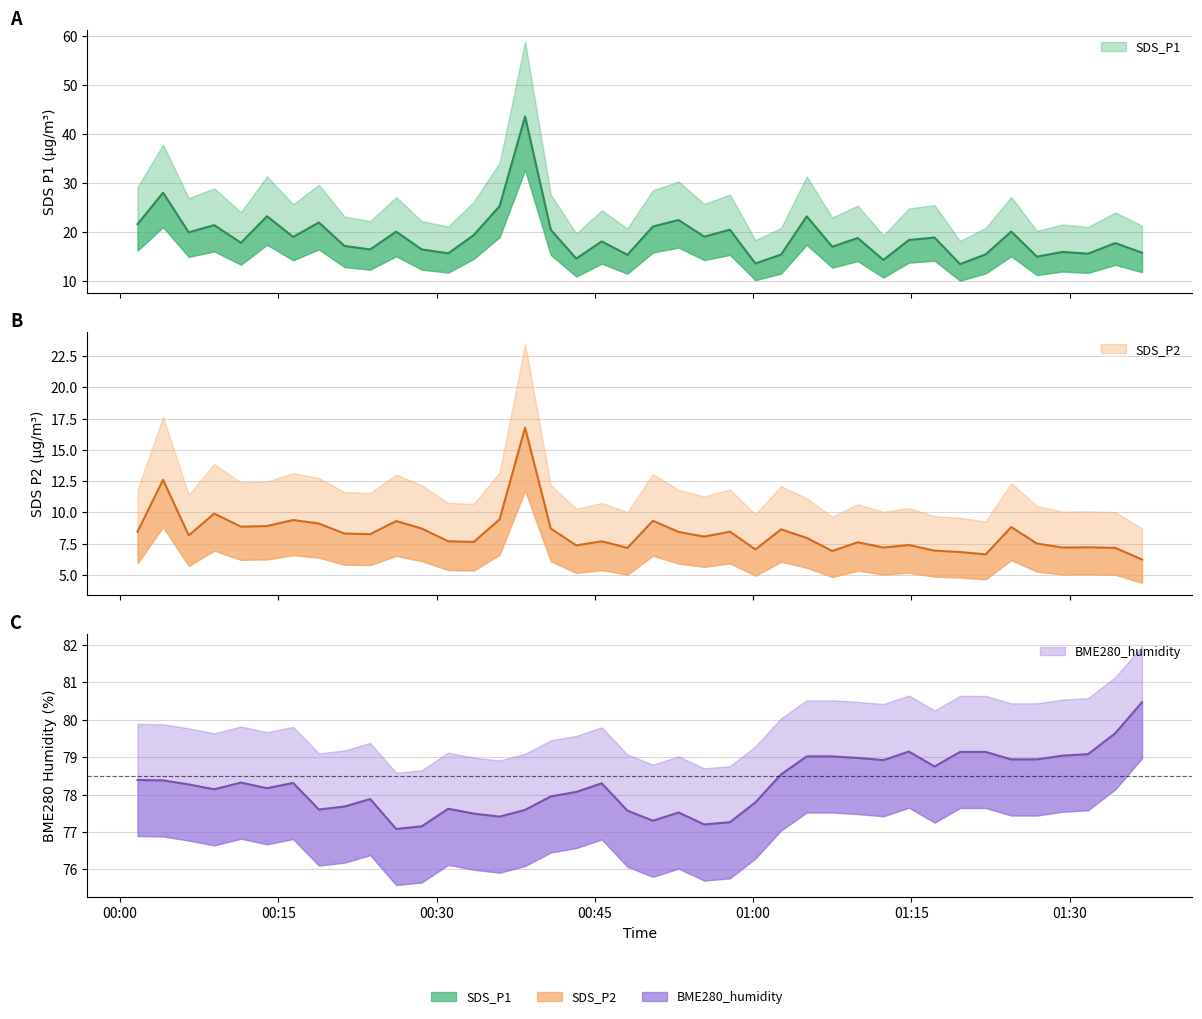

True or false: BME280_humidity and SDS_P1 intersect in this chart.

False